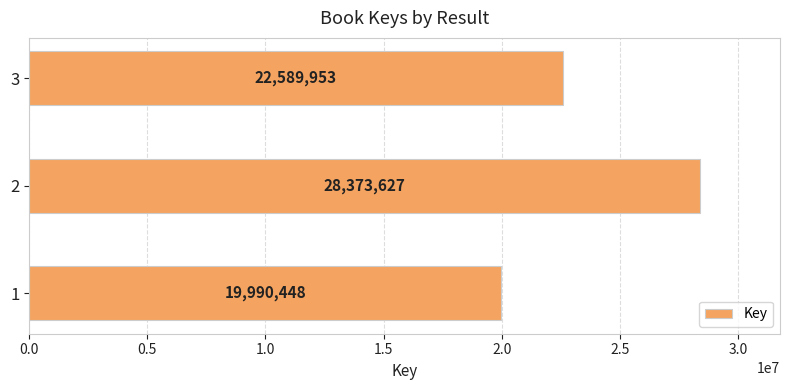

Reading bottom to top, list all the values displayed in this chart.

19990448	28373627	22589953